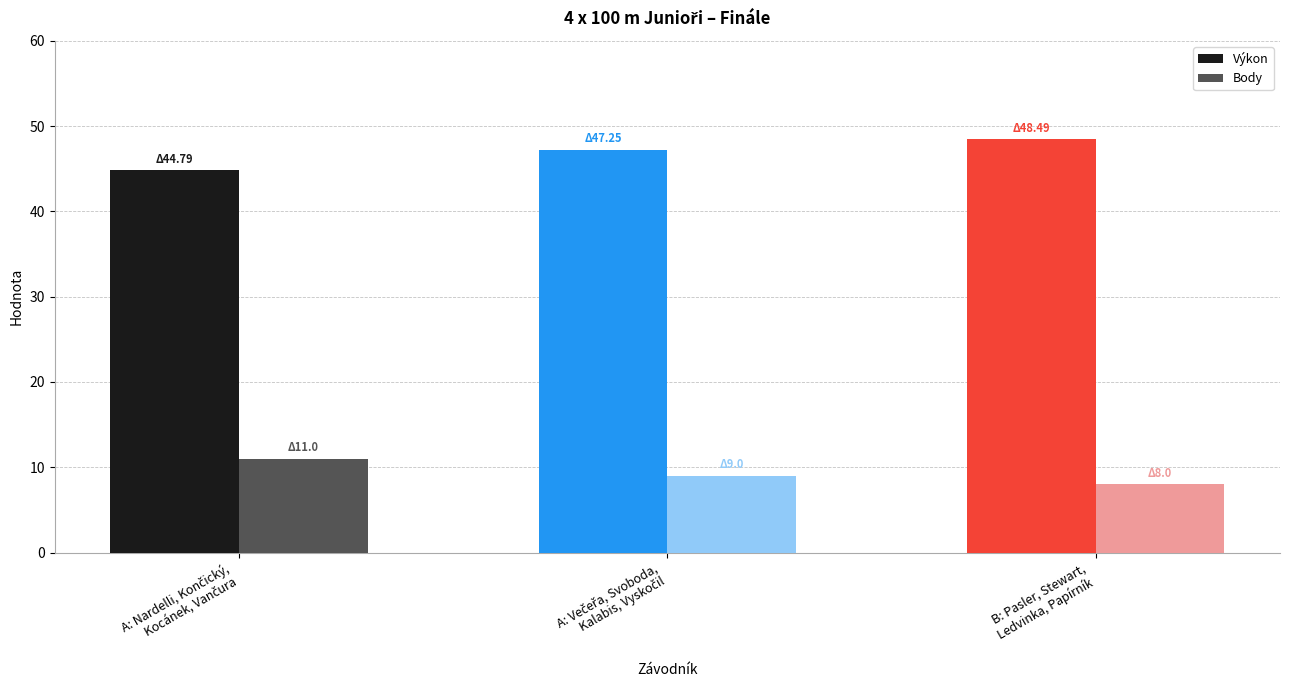

What is the minimum value for Výkon?

44.8